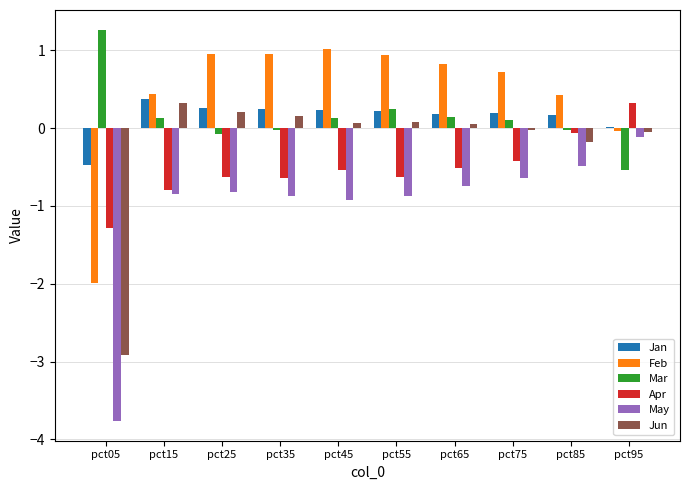

How many series are shown in this chart?

6